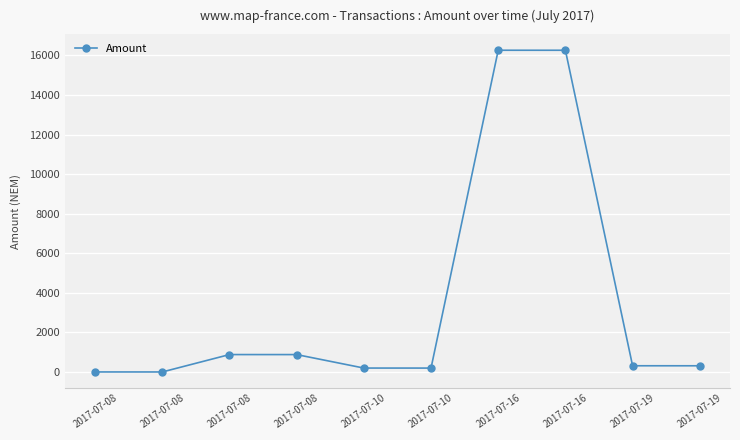

Where does the data first go above 314?

2017-07-08